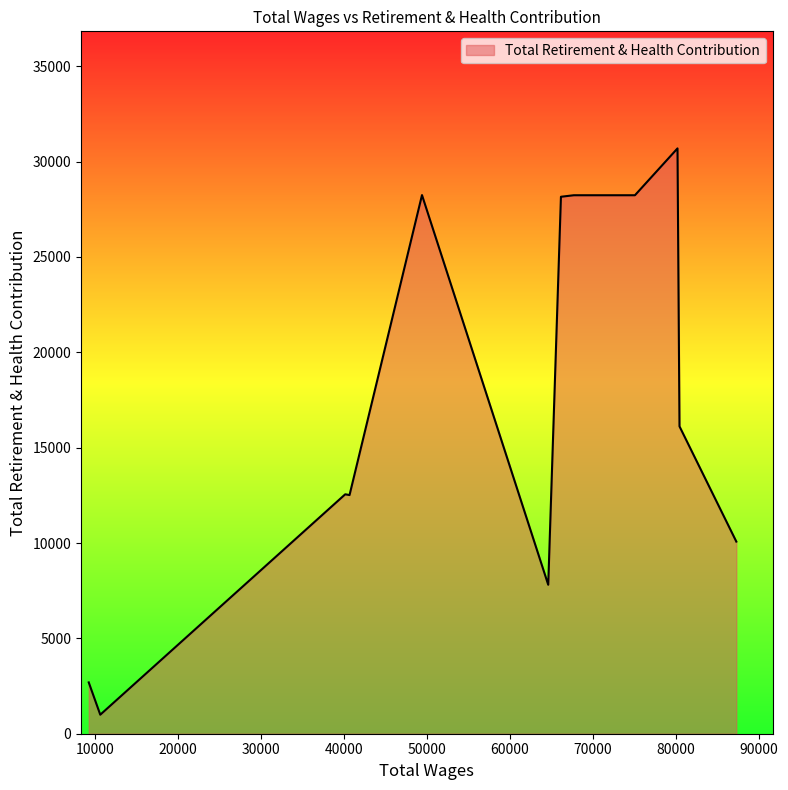

What is the difference between the maximum and minimum values?

29693